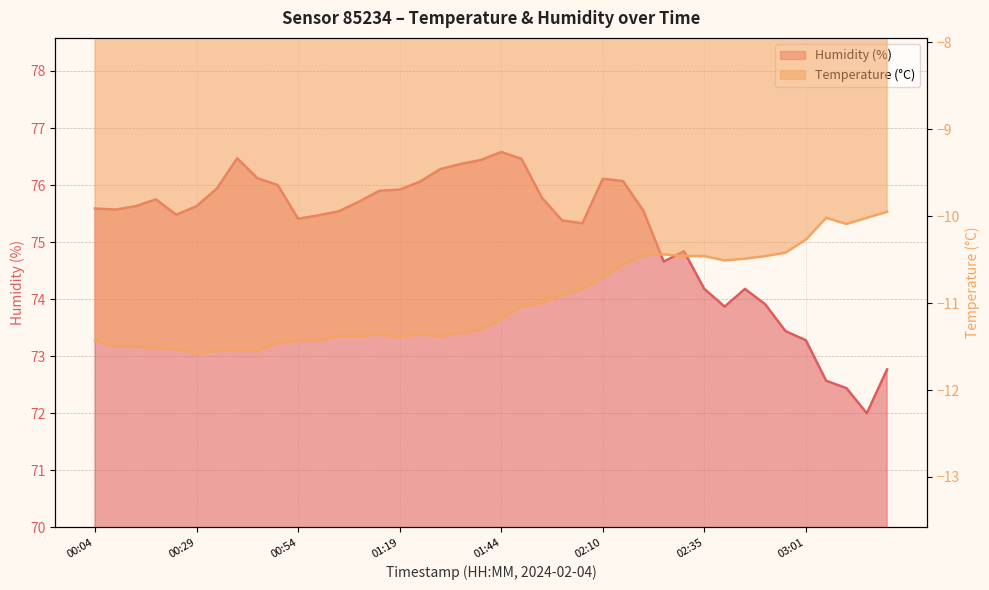

Is the value of humidity at 02:25 greater than the value of temperature at 03:11?

Yes